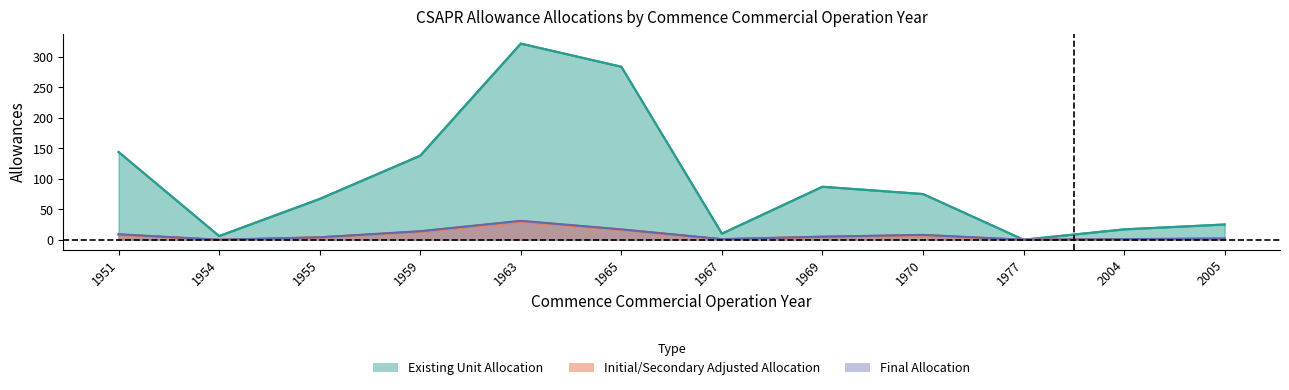

How many lines are shown in the chart?

5